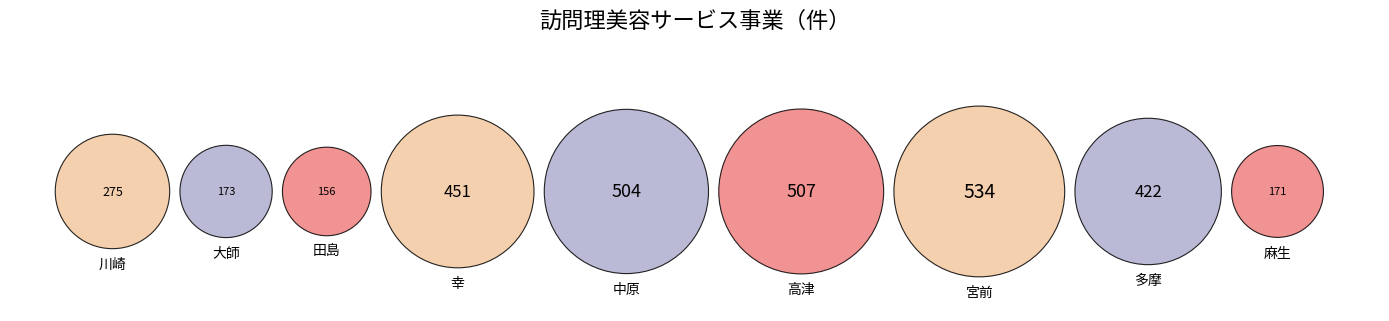

Does any single category account for the majority?

No